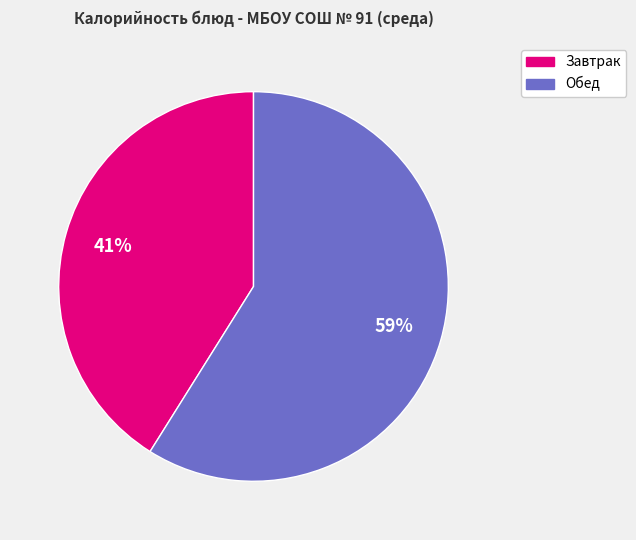

Does any single category account for the majority?

Yes